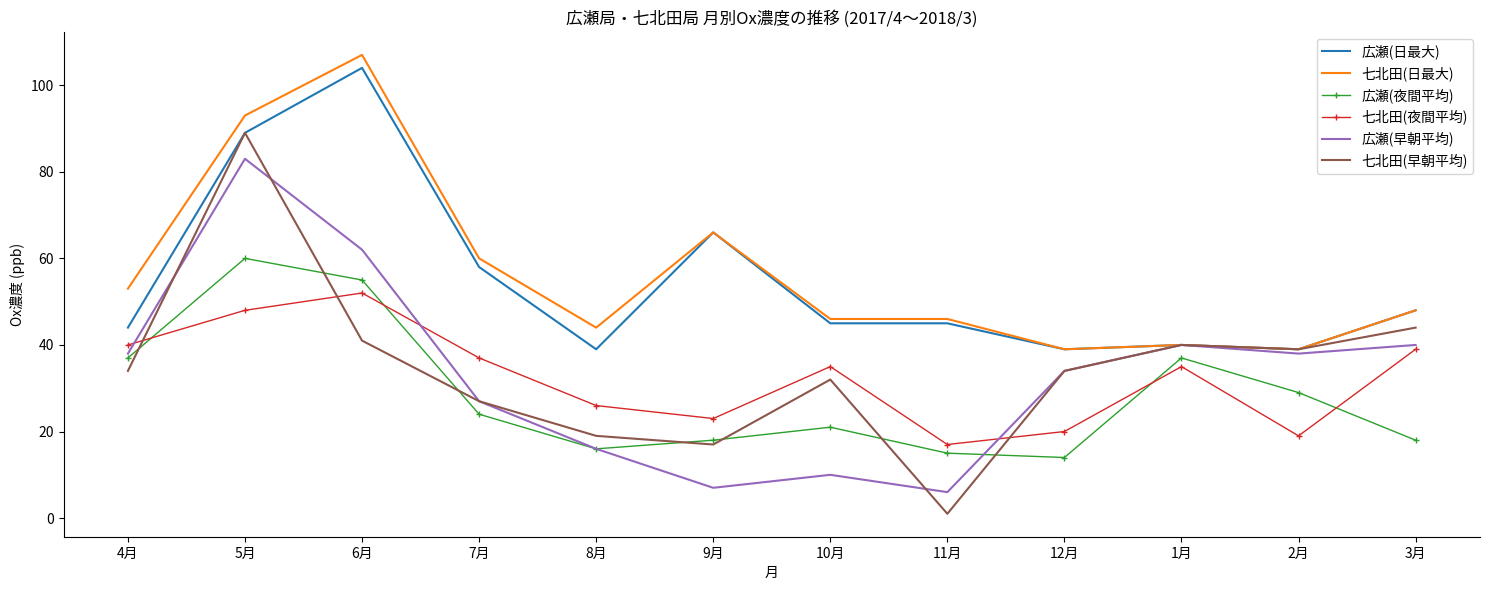

What position from the left is 9月?

6